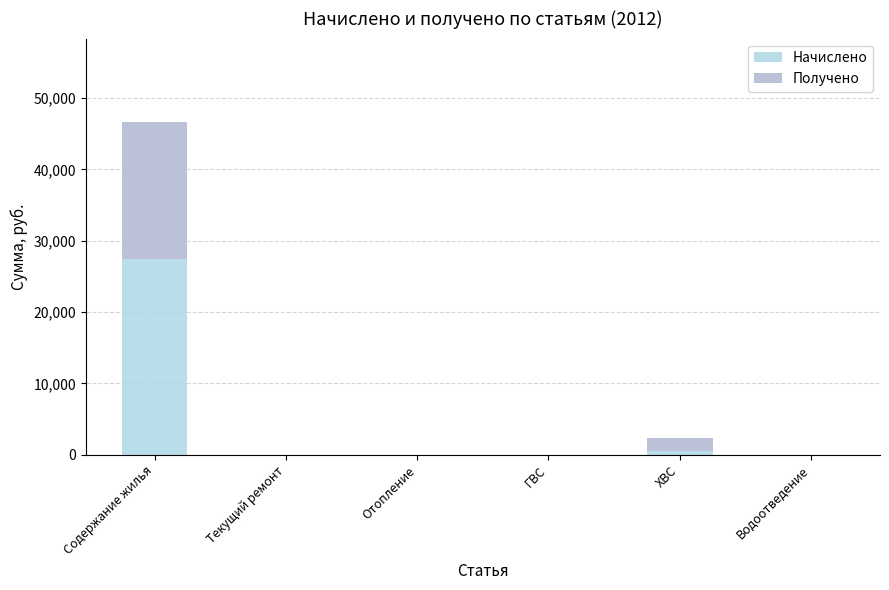

How many values in the Начислено series exceed 0?

2